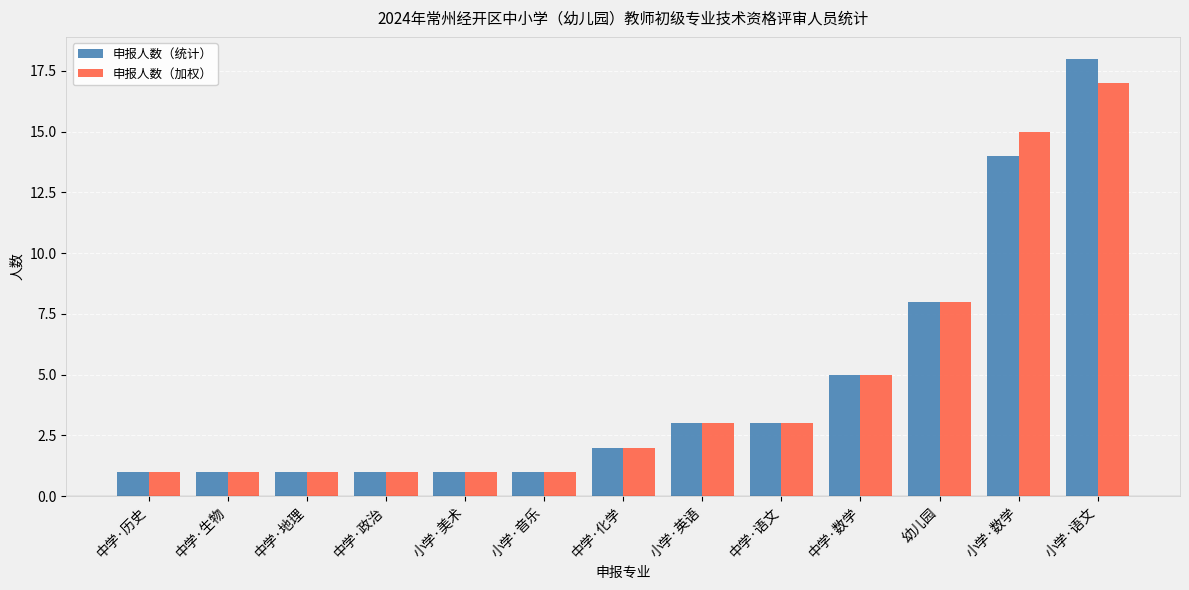

Between 幼儿园 and 中学·地理, which is larger?

幼儿园